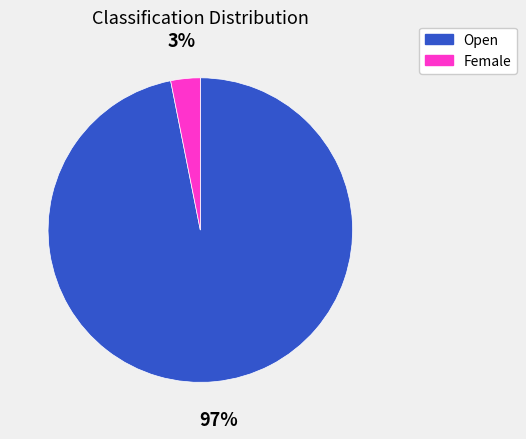

Rank the categories by value from lowest to highest.

Female, Open